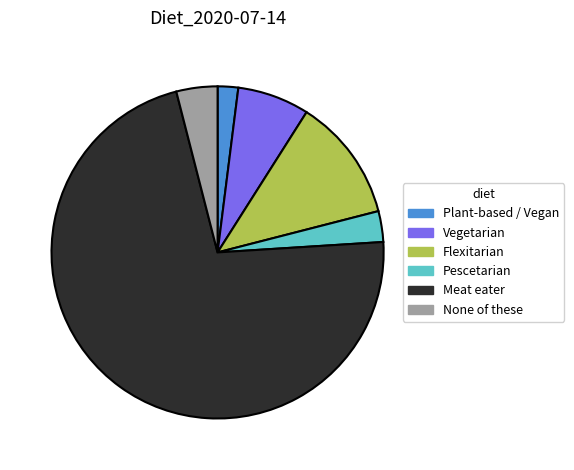

Do Flexitarian and Vegetarian together represent more than half of the pie?

No